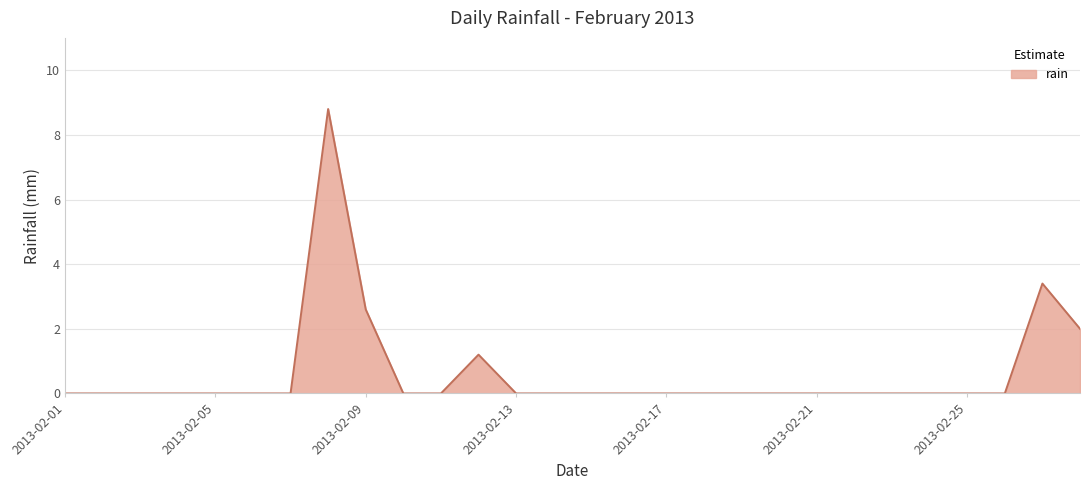

What is the average value?

0.6